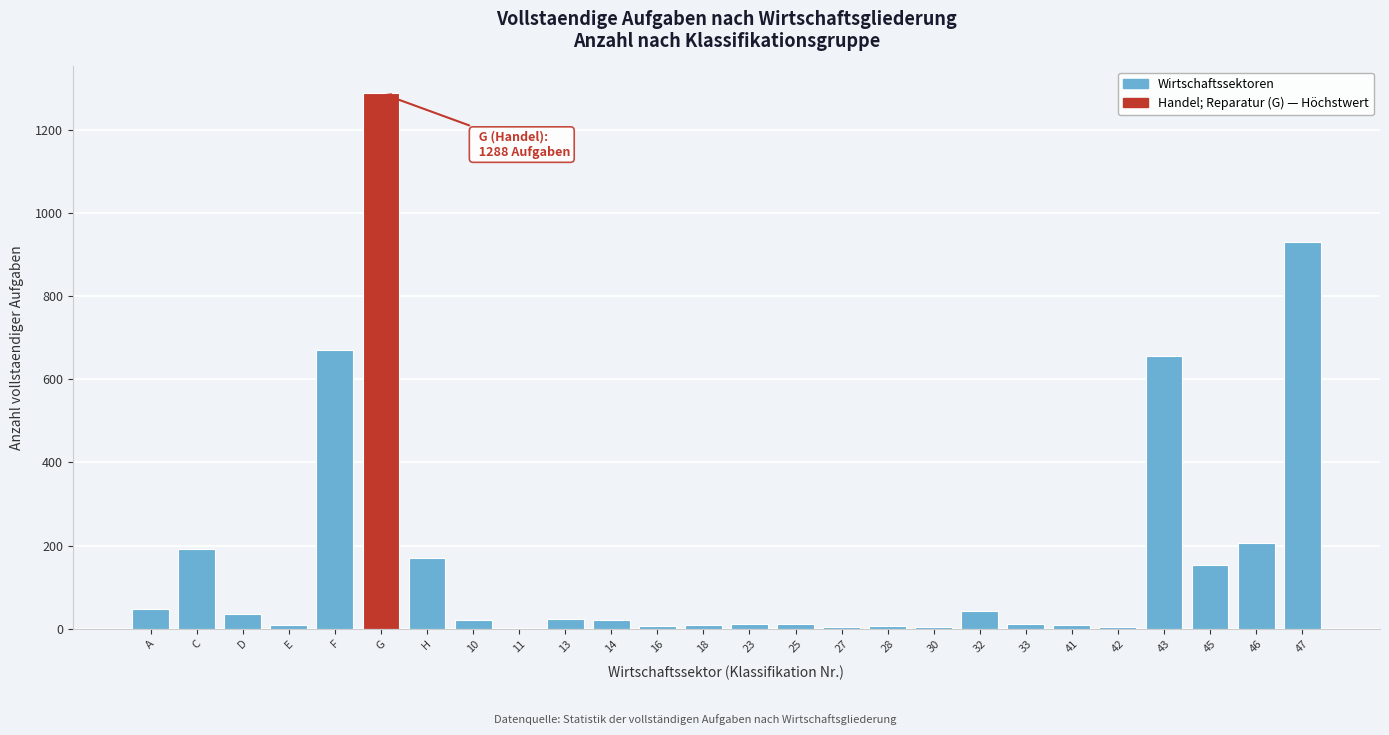

What is the sum of all values?

4547